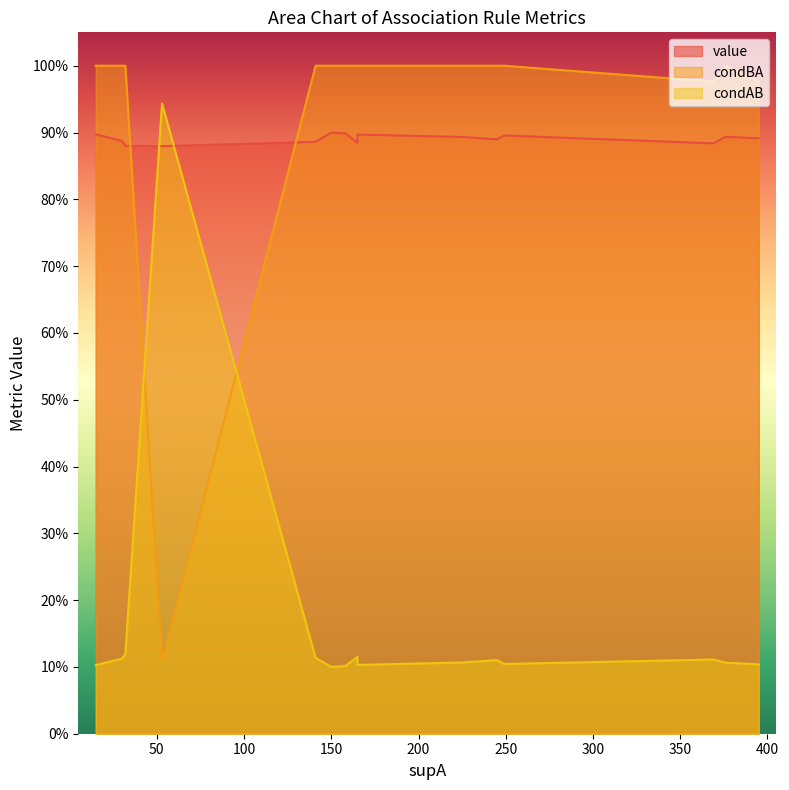

What is the lowest value of the value series?

0.9